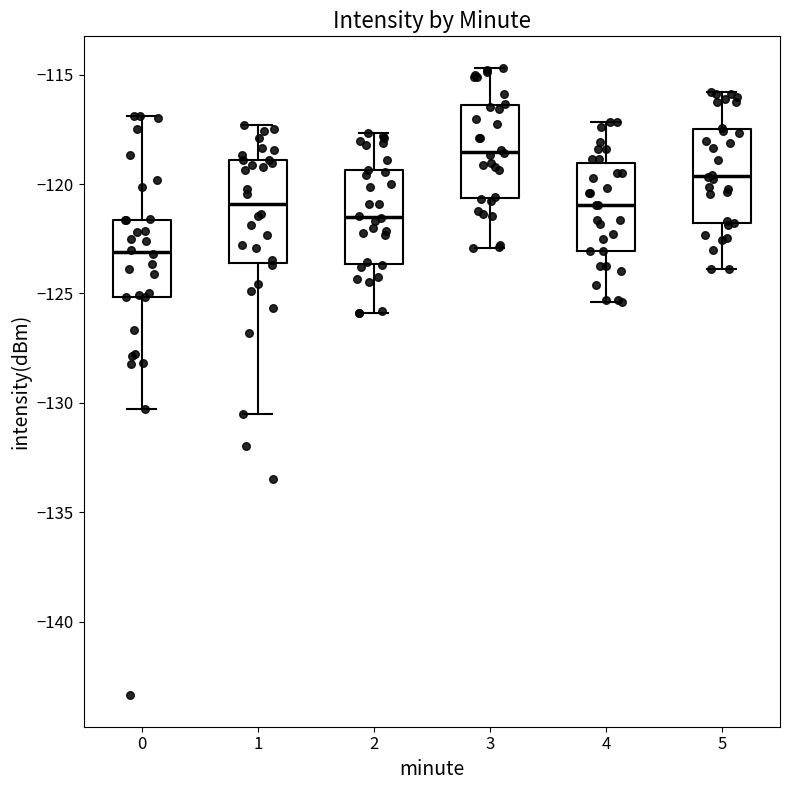

Where is the upper edge of the box at x = 5 on the y-axis? The values are not printed on the chart, so give them approximately, as read against the axis.

-117.5